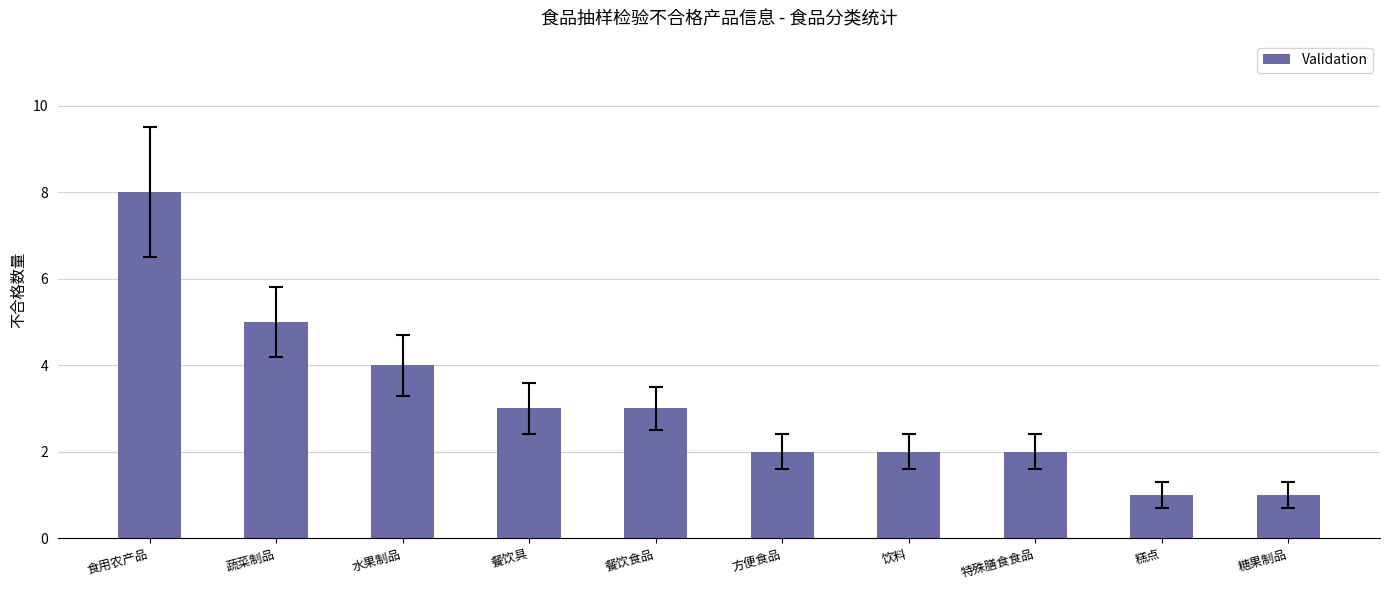

Count the number of categories in the chart.

10